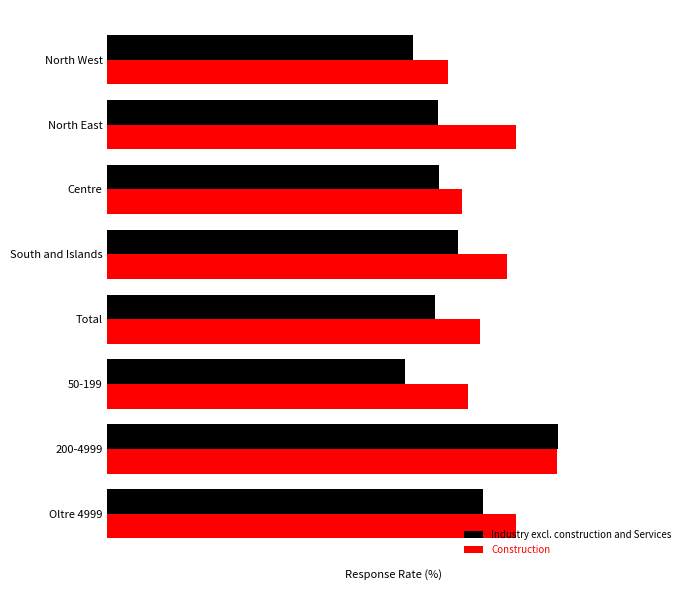

What are all the series names shown in the legend?

Industry excl. construction and Services, Construction